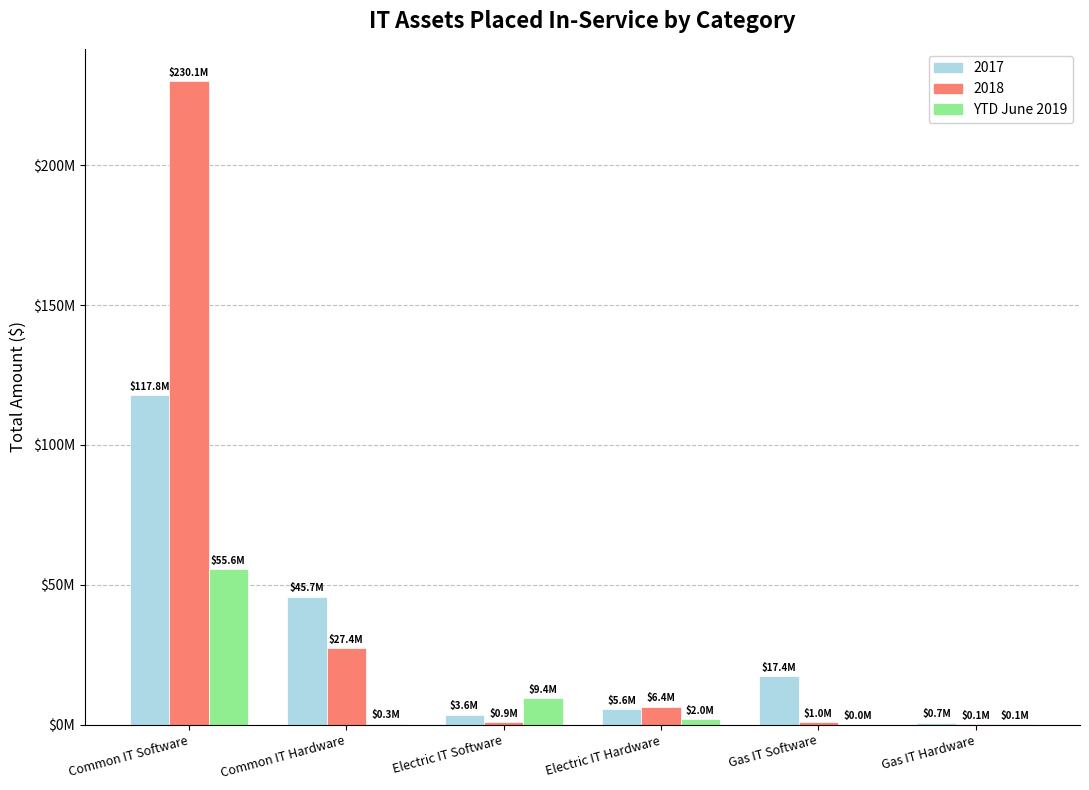

What are all the series names shown in the legend?

2017, 2018, YTD June 2019